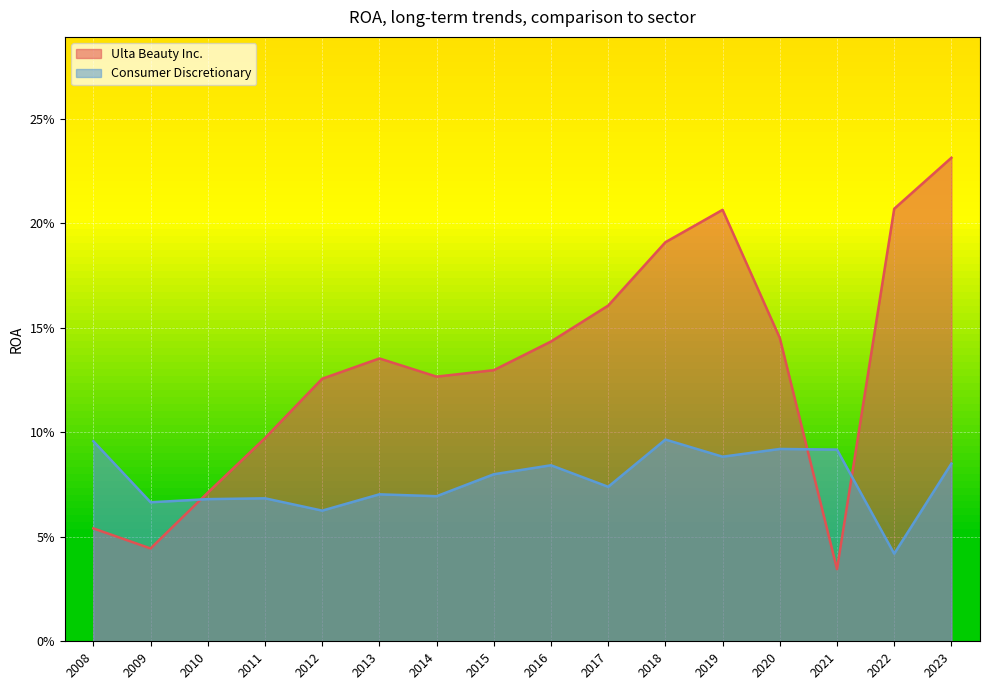

Which series has the largest total across all categories?

Ulta Beauty Inc.